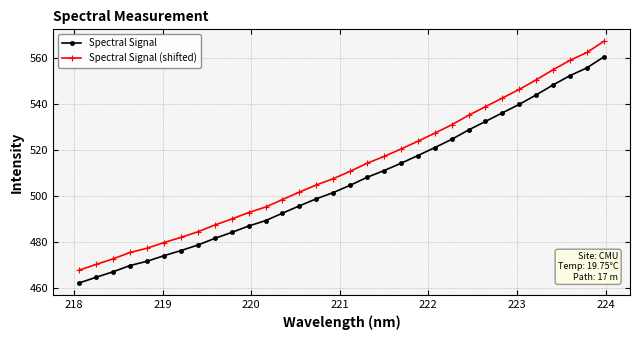

Rank the series by their maximum value, from lowest to highest.

Spectral Signal, Spectral Signal (shifted)